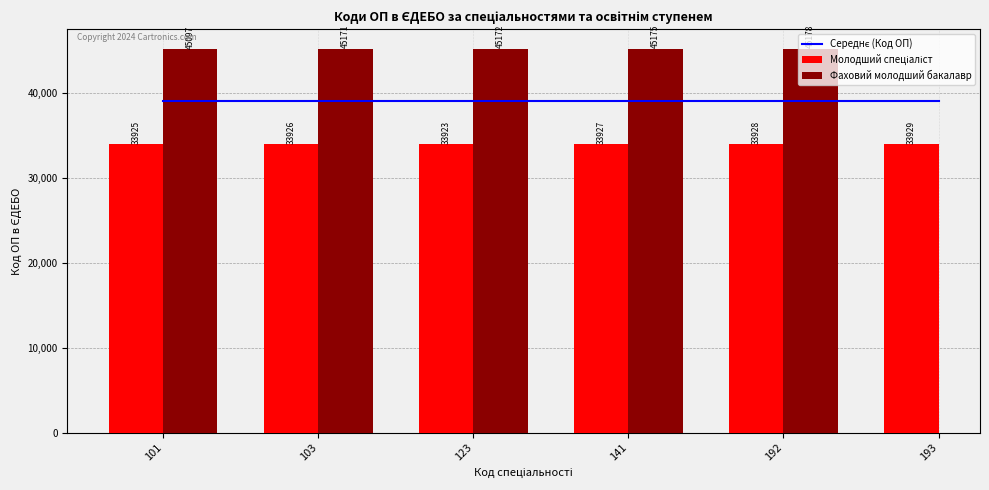

What are all the series names shown in the legend?

Середнє (Код ОП), Молодший спеціаліст, Фаховий молодший бакалавр